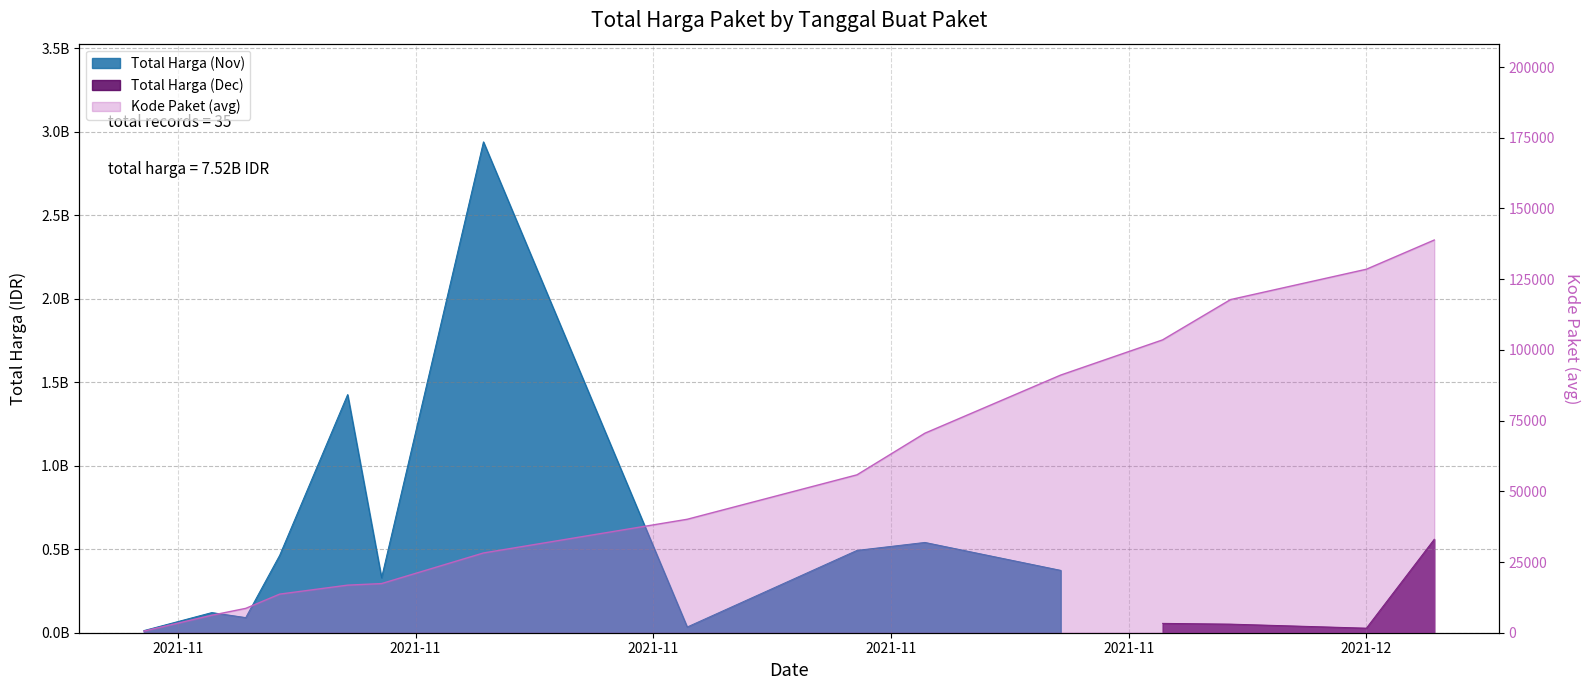

What is the difference between the maximum and minimum values?

138277.0